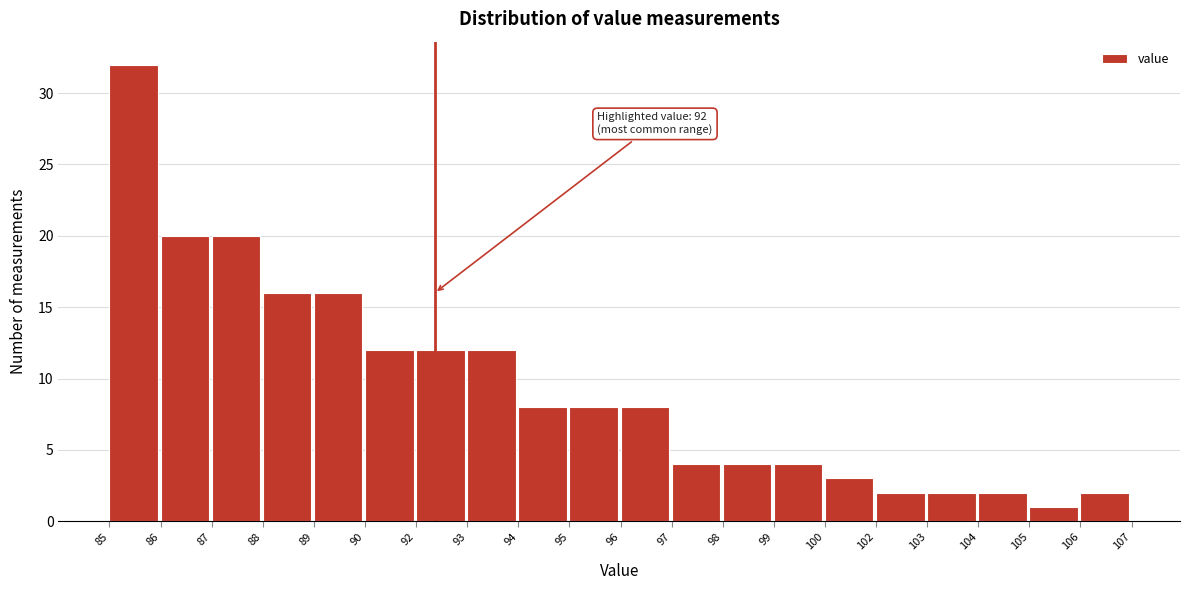

Reading left to right, list all the values displayed in this chart.

85=32	86=20	87=20	88=16	89=16	90=12	92=12	93=12	94=8	95=8	96=8	97=4	98=4	99=4	100=3	102=2	103=2	104=2	105=1	106=2